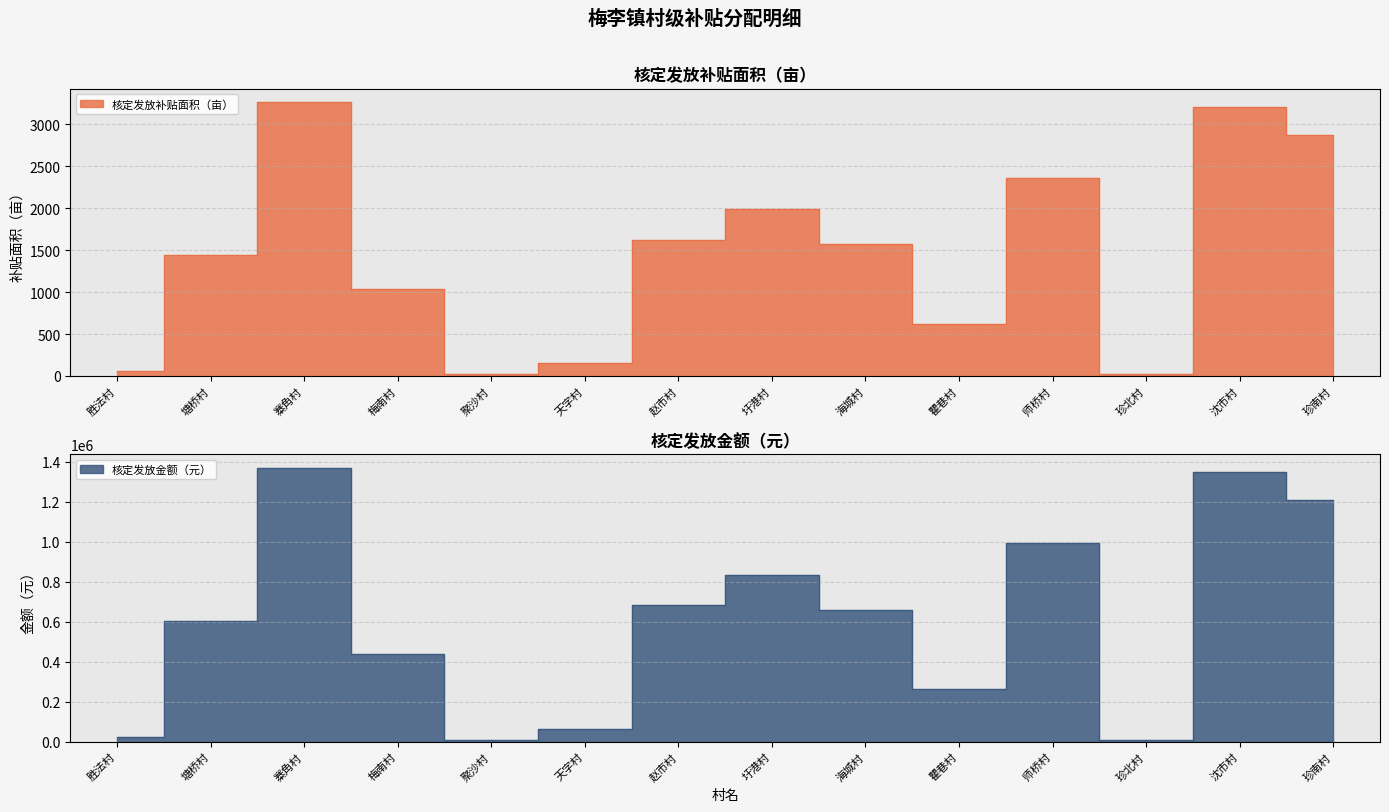

What is the average value of the 核定发放金额（元） series?

607292.1